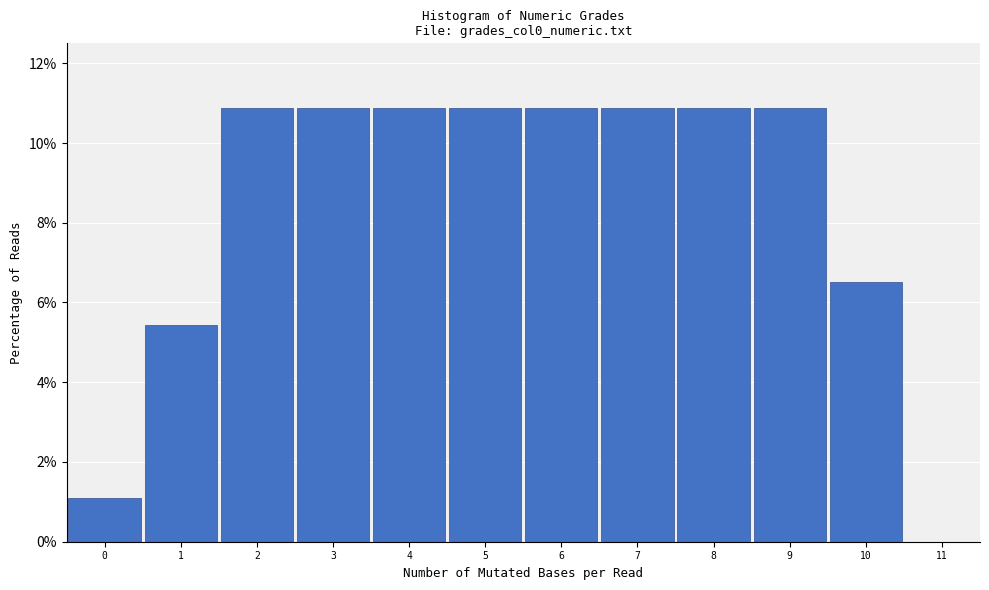

Reading left to right, transcribe this chart: for each bar, give the range it covers on the x-axis and its height. The values are not printed on the chart, so give them approximately, as read against the axis.

-0.5 to 0.5: 1.0
0.5 to 1.5: 5.4
1.5 to 2.5: 10.8
2.5 to 3.5: 10.8
3.5 to 4.5: 10.8
4.5 to 5.5: 10.8
5.5 to 6.5: 10.8
6.5 to 7.5: 10.8
7.5 to 8.5: 10.8
8.5 to 9.5: 10.8
9.5 to 10.5: 6.6